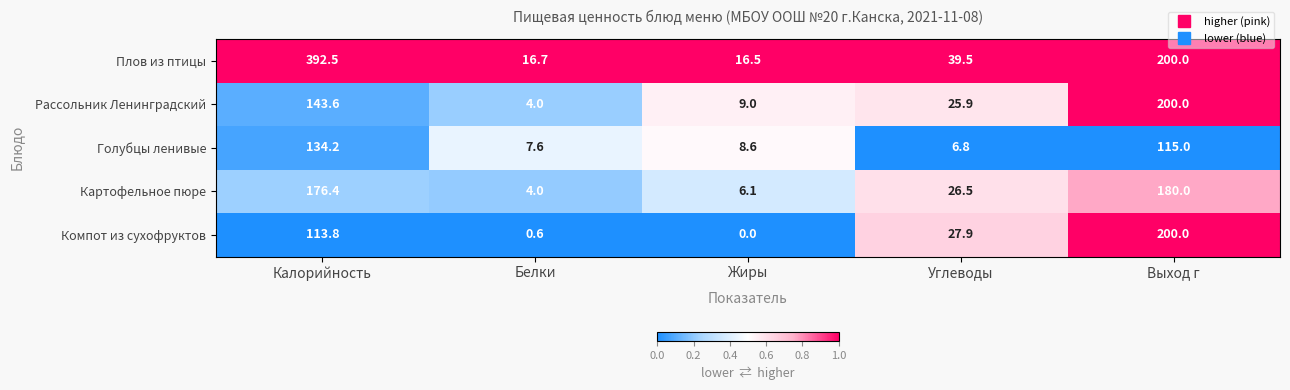

True or false: Плов из птицы has a value of 138.9 at Калорийность.

False